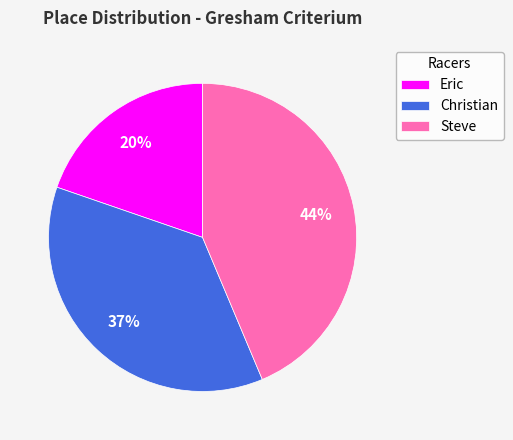

Do Eric and Christian together represent more than half of the pie?

Yes